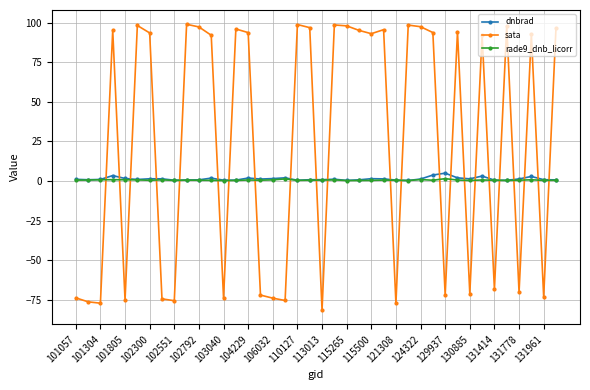

True or false: rade9_dnb_licorr has more than 1 points higher than both neighbors.

True